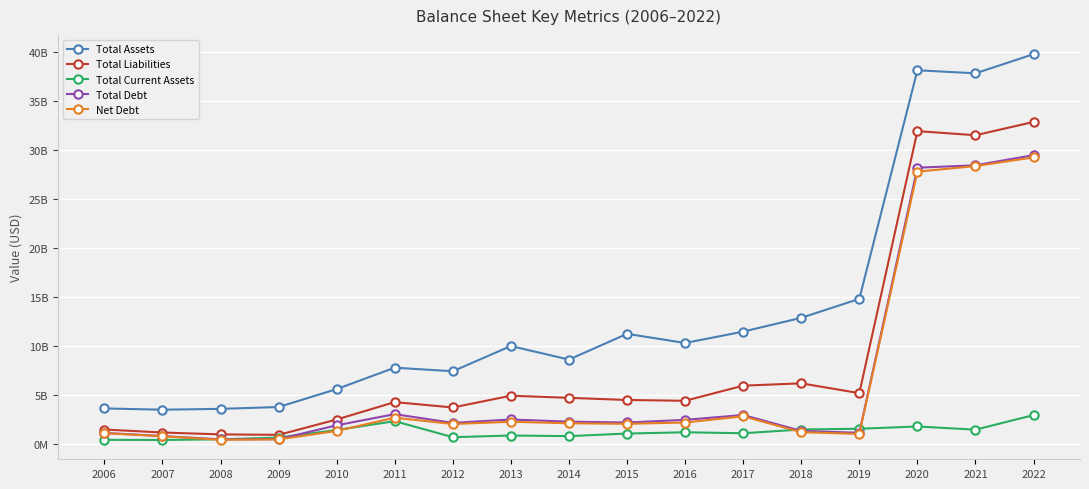

True or false: Total Assets has more than 2 interior local peaks.

True